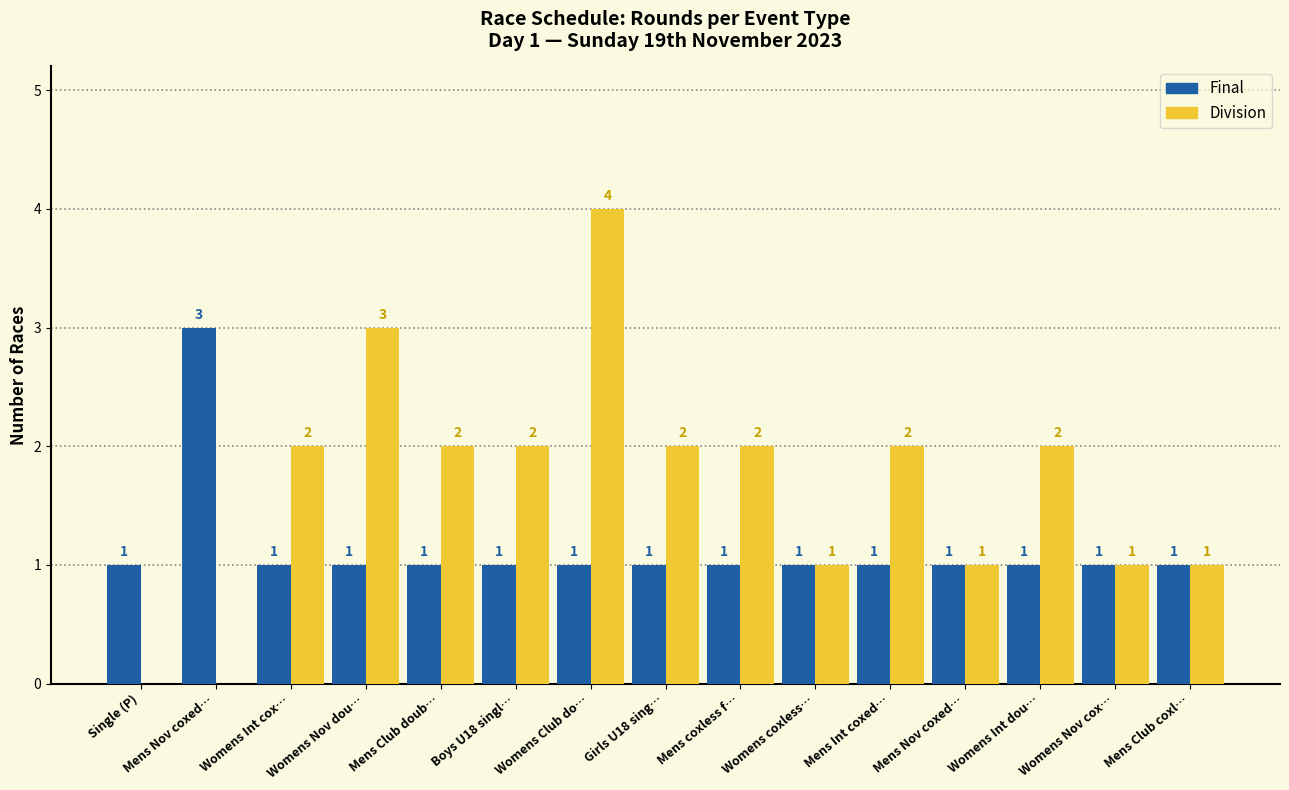

Does the chart contain stacked bars?

No